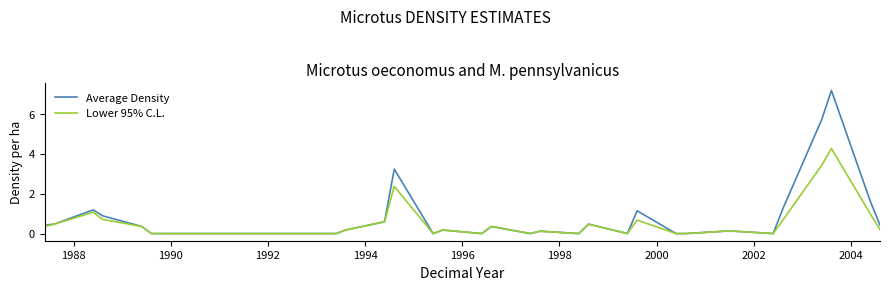

Which series has the largest range (max minus min)?

Average Density